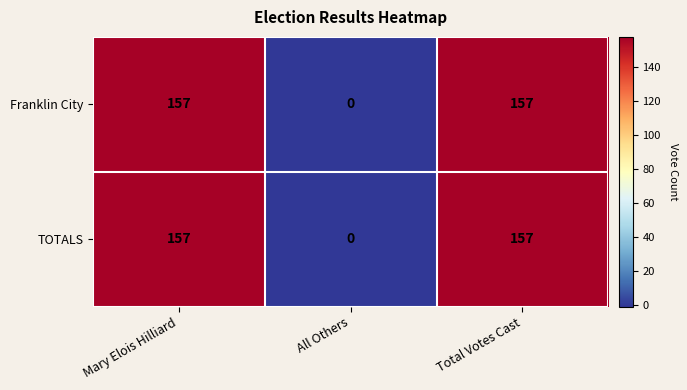

How many Franklin City values are between 0 and 157?

3